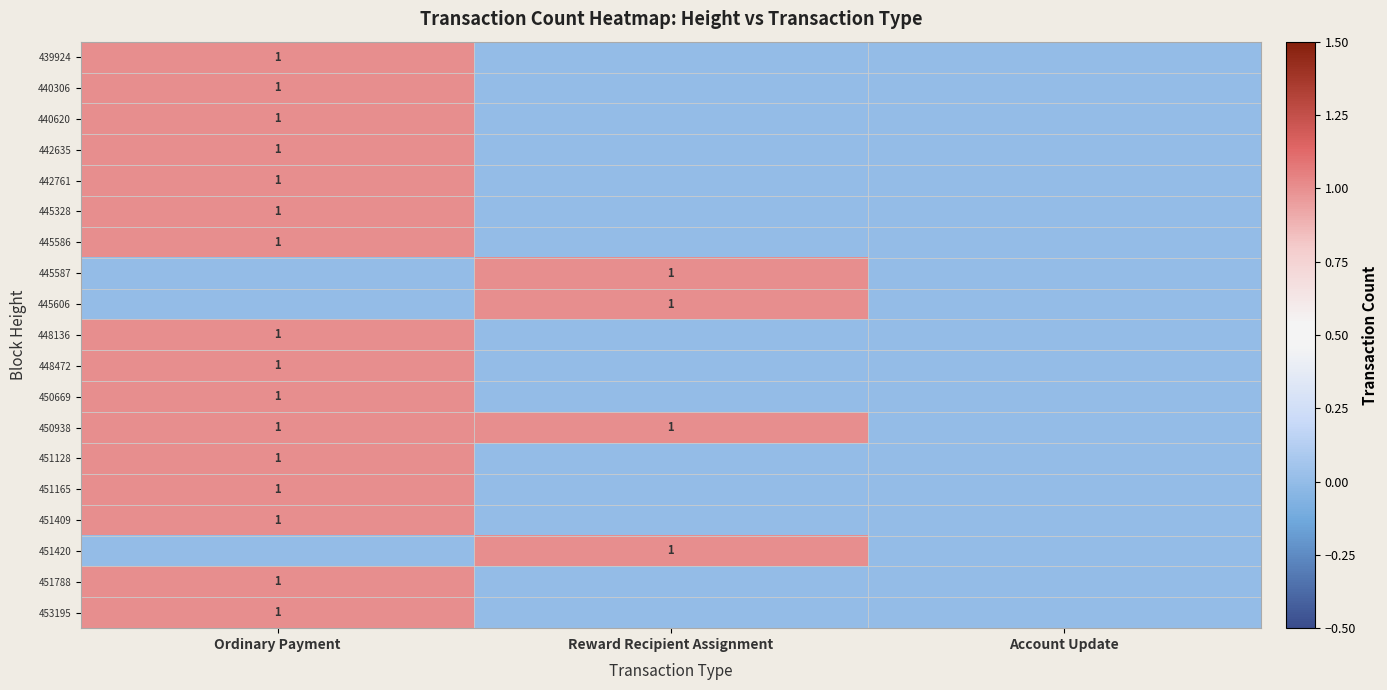

Is it true that 445587 equals 1 at Reward Recipient Assignment?

True